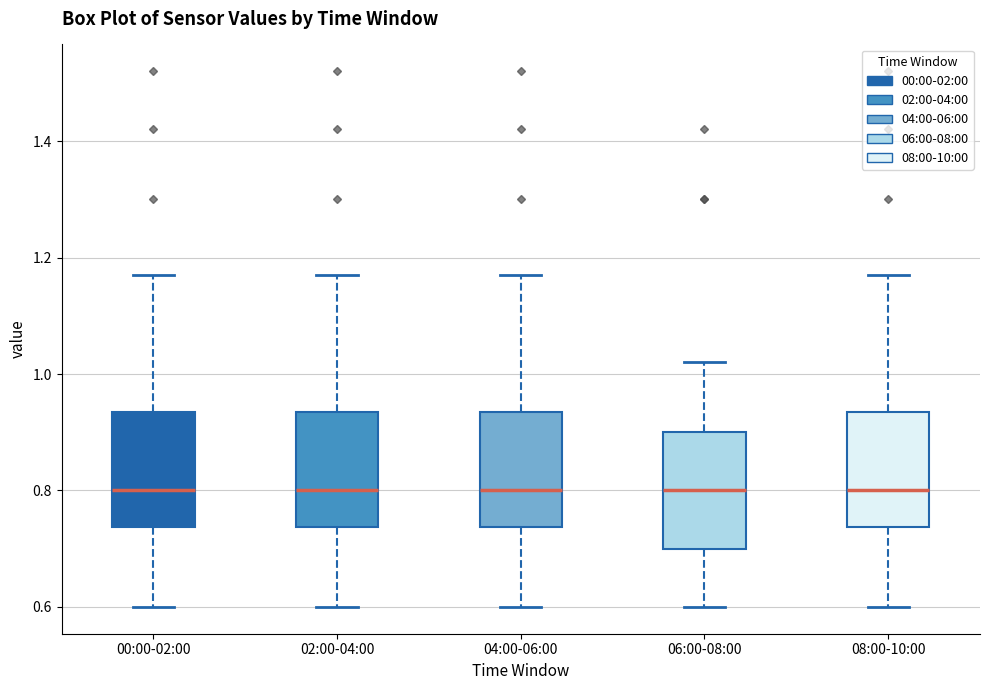

Reading left to right, read every box against the y-axis: the position of its median line, the range the box covers, and the ends of its whiskers. The values are not printed on the chart, so give them approximately, as read against the axis.

00:00-02:00: median 0.80, box 0.74 to 0.94, whiskers 0.60 to 1.18
02:00-04:00: median 0.80, box 0.74 to 0.94, whiskers 0.60 to 1.18
04:00-06:00: median 0.80, box 0.74 to 0.94, whiskers 0.60 to 1.18
06:00-08:00: median 0.80, box 0.70 to 0.90, whiskers 0.60 to 1.02
08:00-10:00: median 0.80, box 0.74 to 0.94, whiskers 0.60 to 1.18